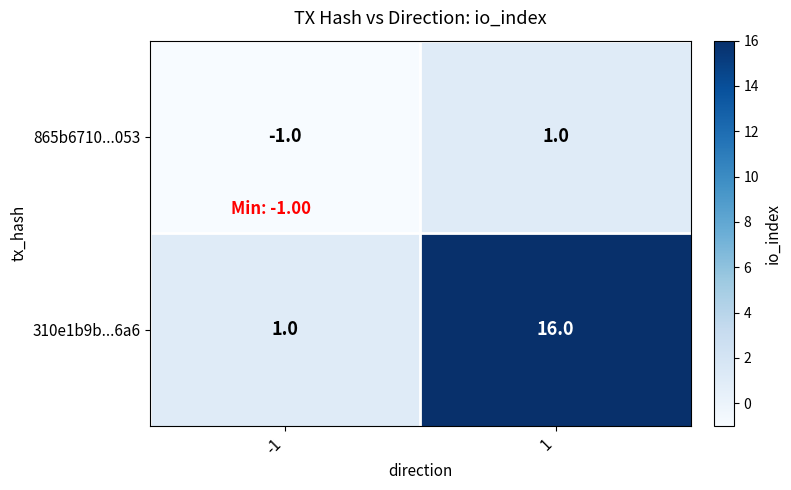

True or false: 310e1b9b...6a6 has a value of 16 at 1.

True